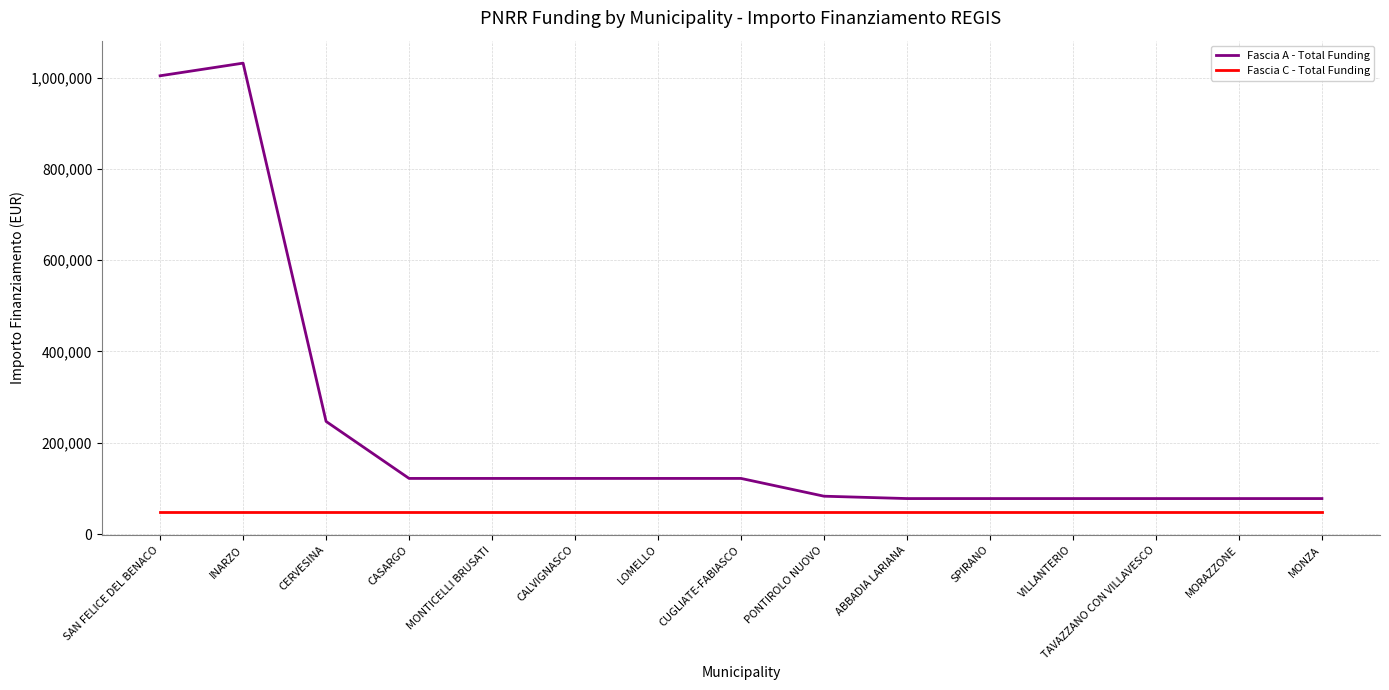

What is the sum of the Fascia A - Total Funding values at LOMELLO and VILLANTERIO?

199889